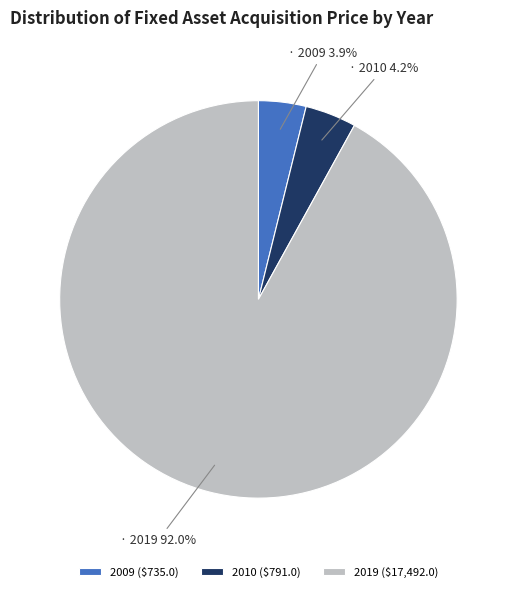

Does any single category account for the majority?

Yes